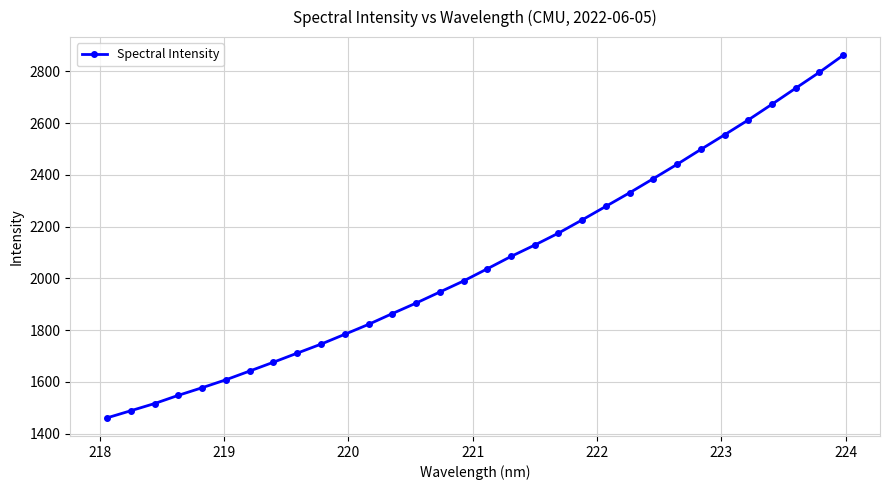

What is the maximum value shown in the chart?

2862.5